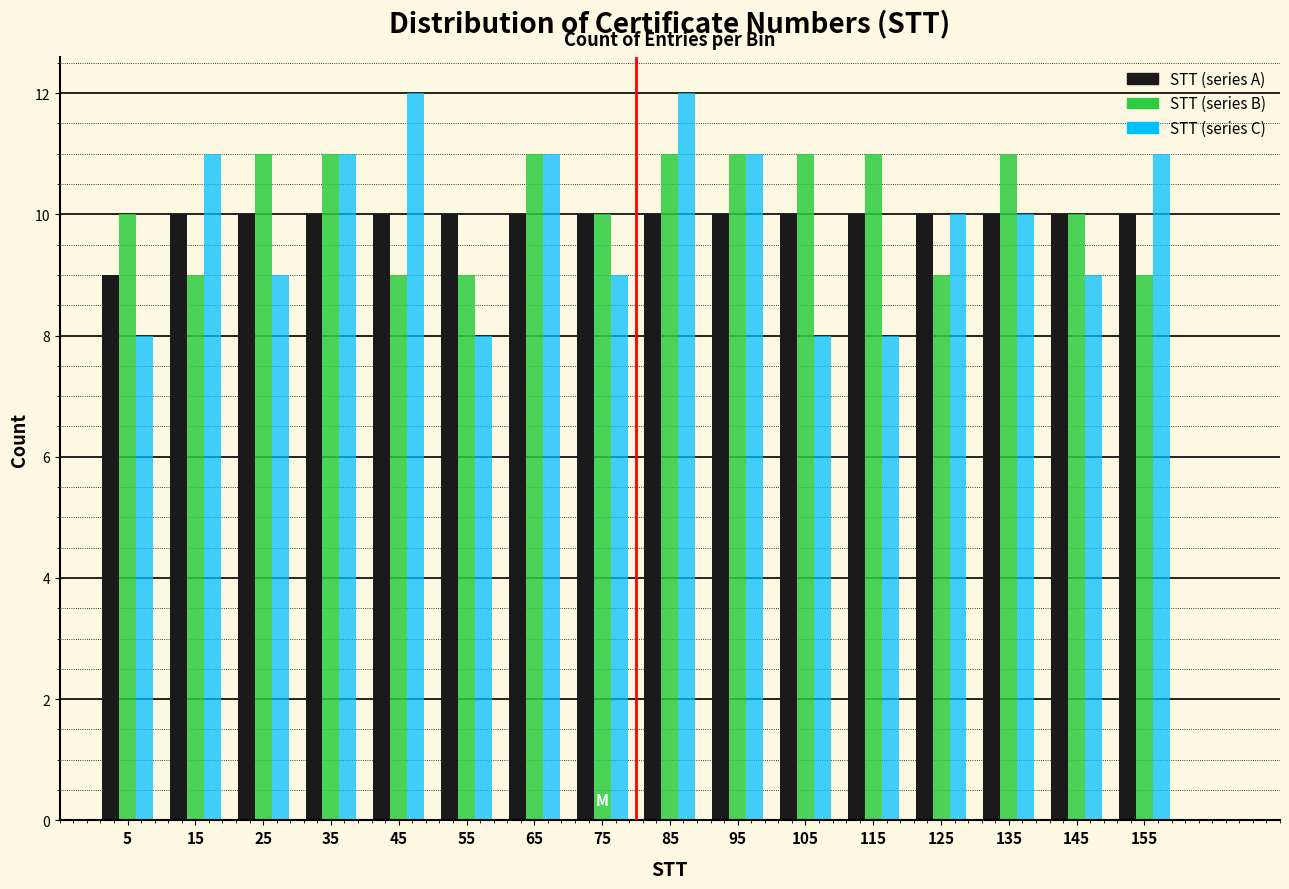

What is the height of the STT (series A) bar covering 150 to 160 on the x-axis? The values are not printed on the chart, so give them approximately, as read against the axis.

10